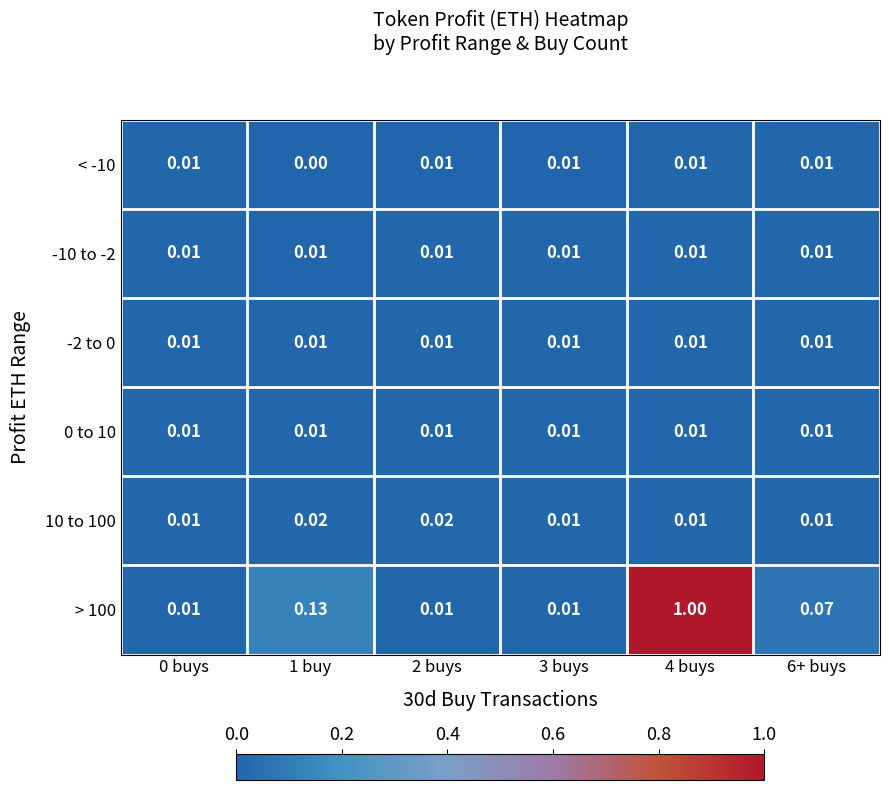

Is the value of 0 to 10 at 1 buy greater than the value of > 100 at 4 buys?

No